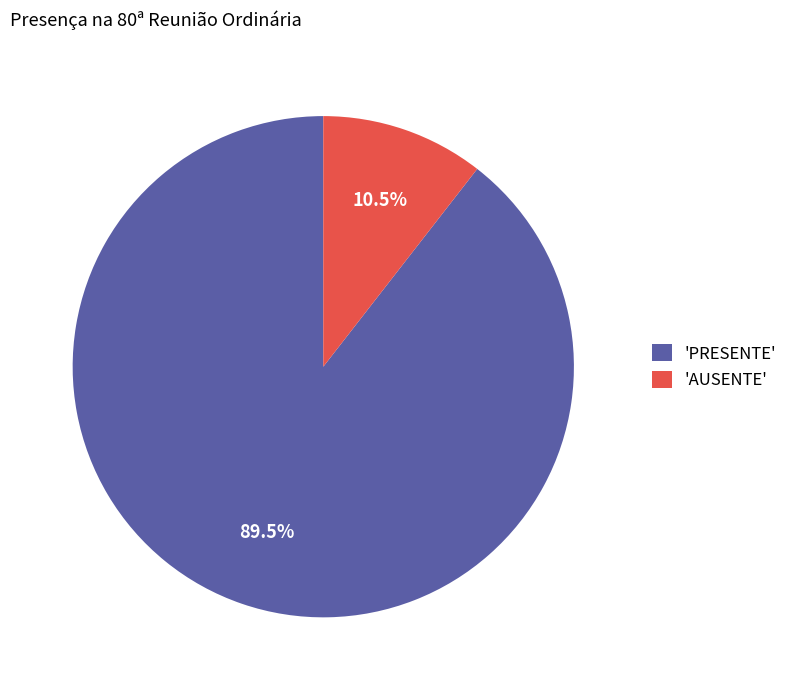

Which has a higher value, 'AUSENTE' or 'PRESENTE'?

'PRESENTE'